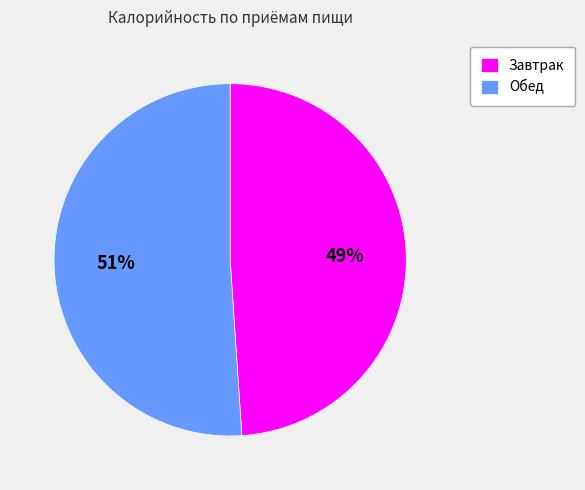

Between Обед and Завтрак, which is larger?

Обед